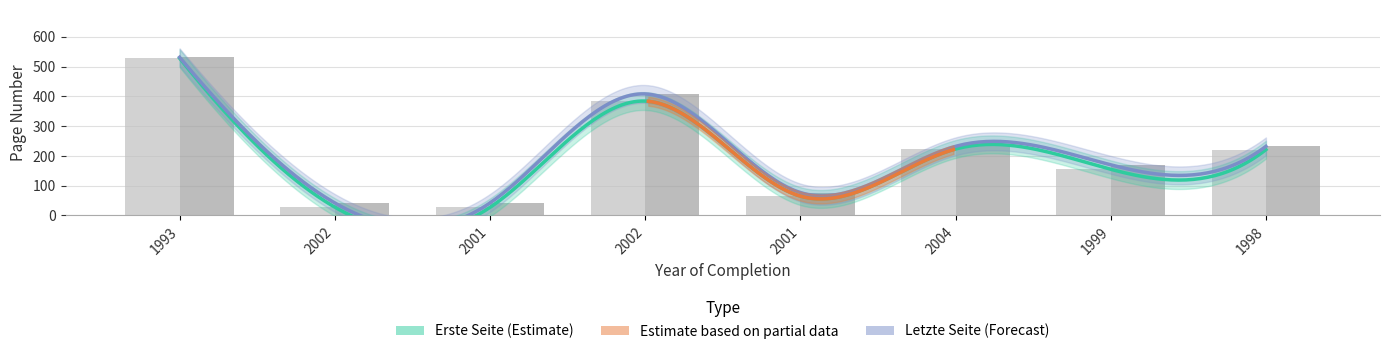

What is the label of the 3rd bar from the right?

2004